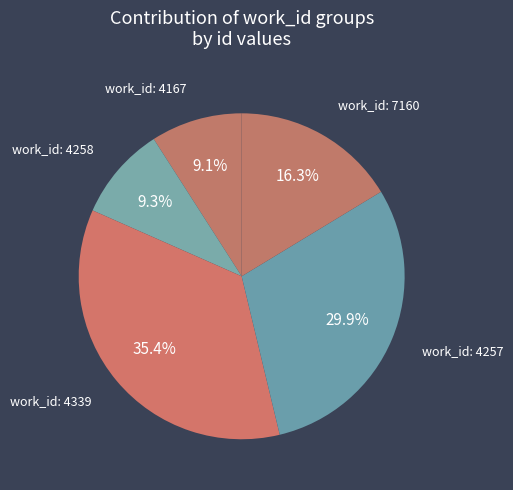

How many slices are in this pie chart?

5